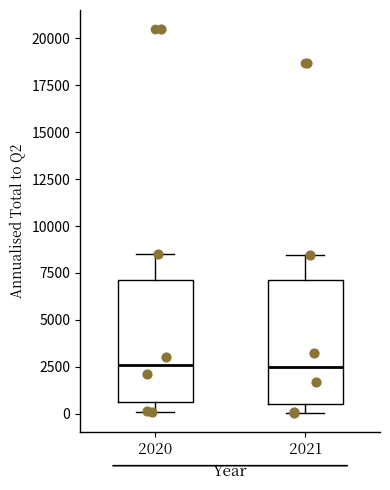

Where does the median line of the box at x = 2021 sit on the y-axis? The values are not printed on the chart, so give them approximately, as read against the axis.

2500